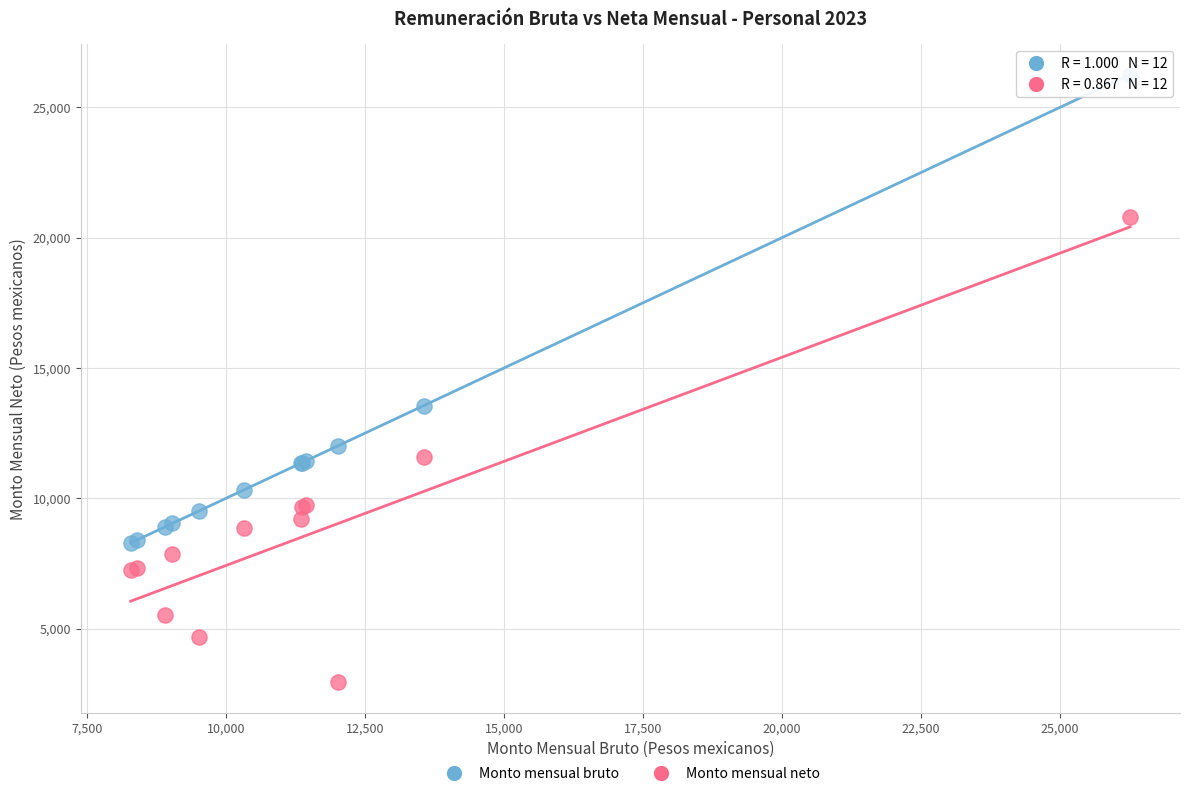

Which series reaches the maximum Y coordinate?

Monto mensual bruto